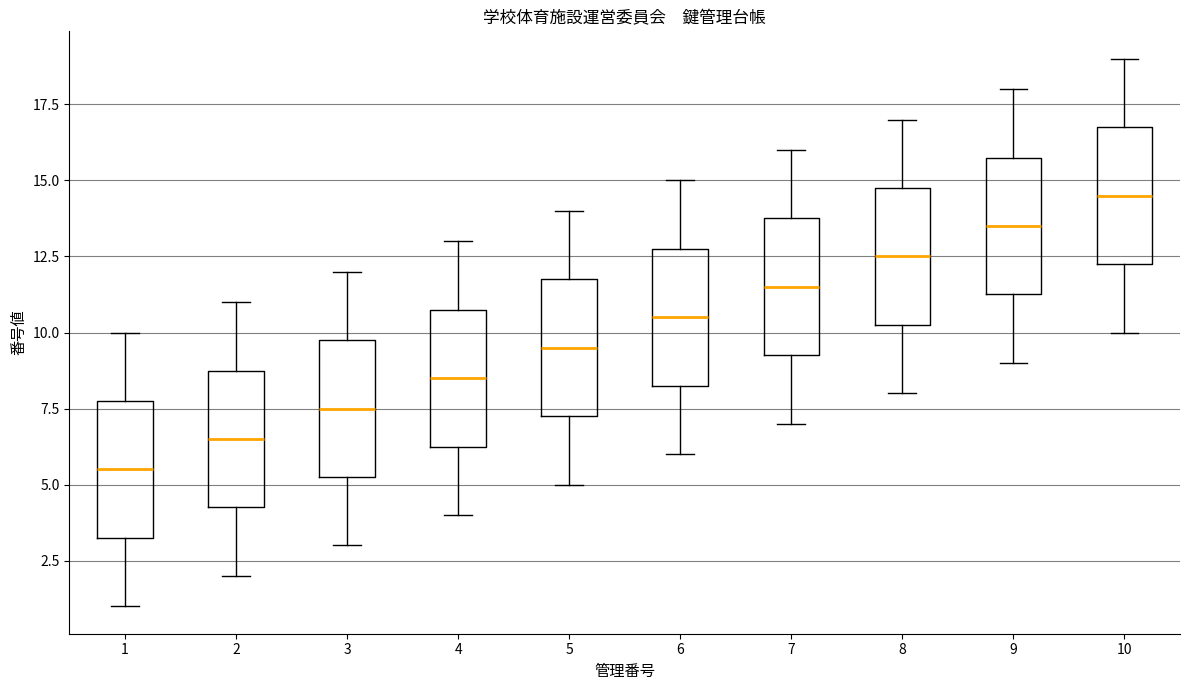

Reading left to right, read every box against the y-axis: the position of its median line, the range the box covers, and the ends of its whiskers. The values are not printed on the chart, so give them approximately, as read against the axis.

1: median 5.5, box 3.5 to 8.0, whiskers 1.0 to 10.0
2: median 6.5, box 4.5 to 9.0, whiskers 2.0 to 11.0
3: median 7.5, box 5.5 to 10.0, whiskers 3.0 to 12.0
4: median 8.5, box 6.5 to 11.0, whiskers 4.0 to 13.0
5: median 9.5, box 7.5 to 12.0, whiskers 5.0 to 14.0
6: median 10.5, box 8.5 to 13.0, whiskers 6.0 to 15.0
7: median 11.5, box 9.5 to 14.0, whiskers 7.0 to 16.0
8: median 12.5, box 10.5 to 15.0, whiskers 8.0 to 17.0
9: median 13.5, box 11.5 to 16.0, whiskers 9.0 to 18.0
10: median 14.5, box 12.5 to 17.0, whiskers 10.0 to 19.0